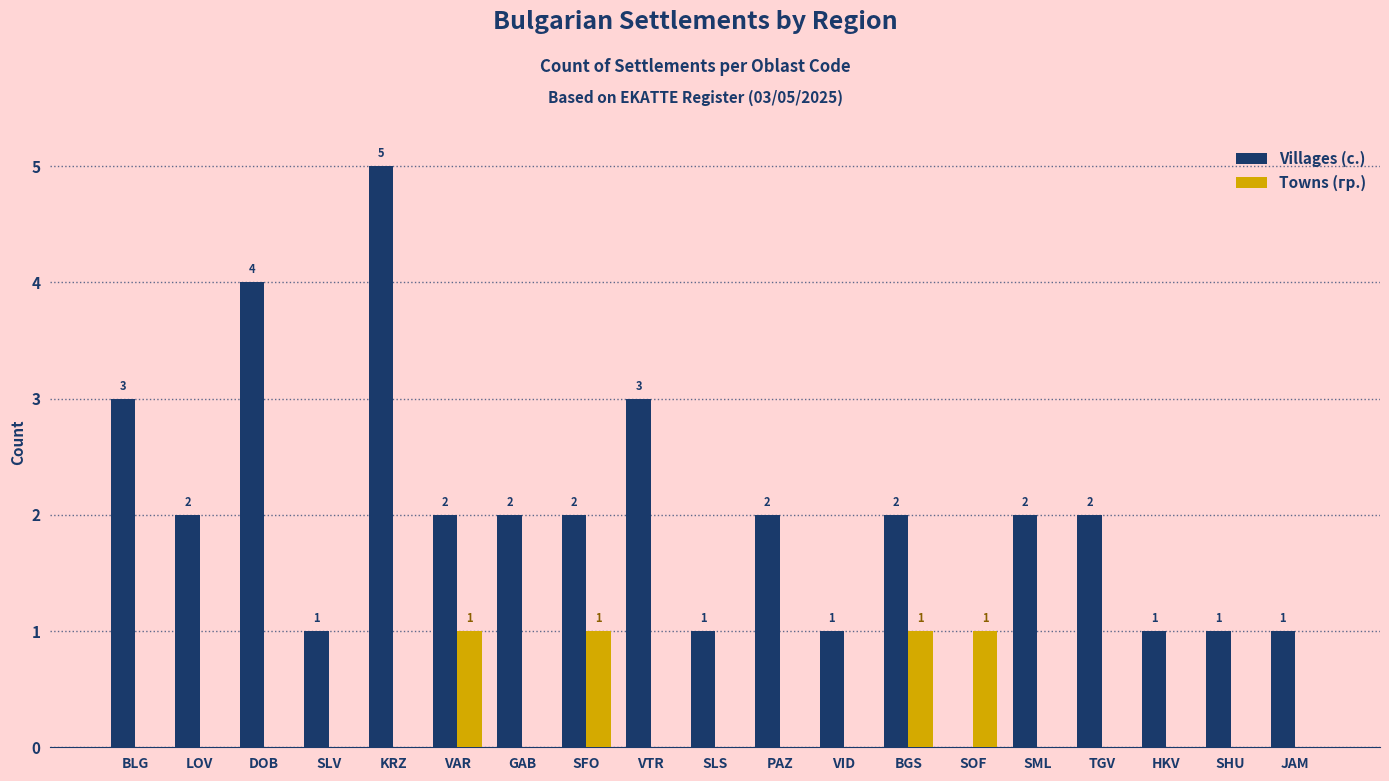

What is the sum of all Towns (гр.) values?

4